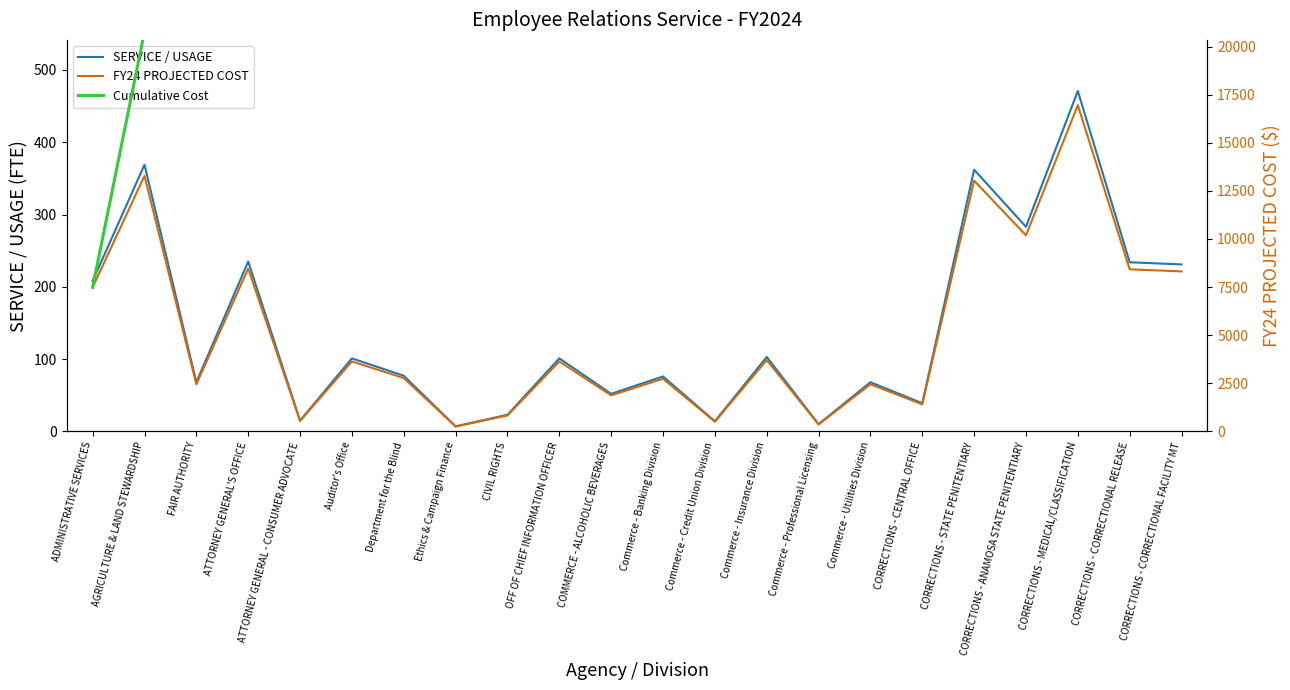

Which series has the largest total across all categories?

Cumulative Cost